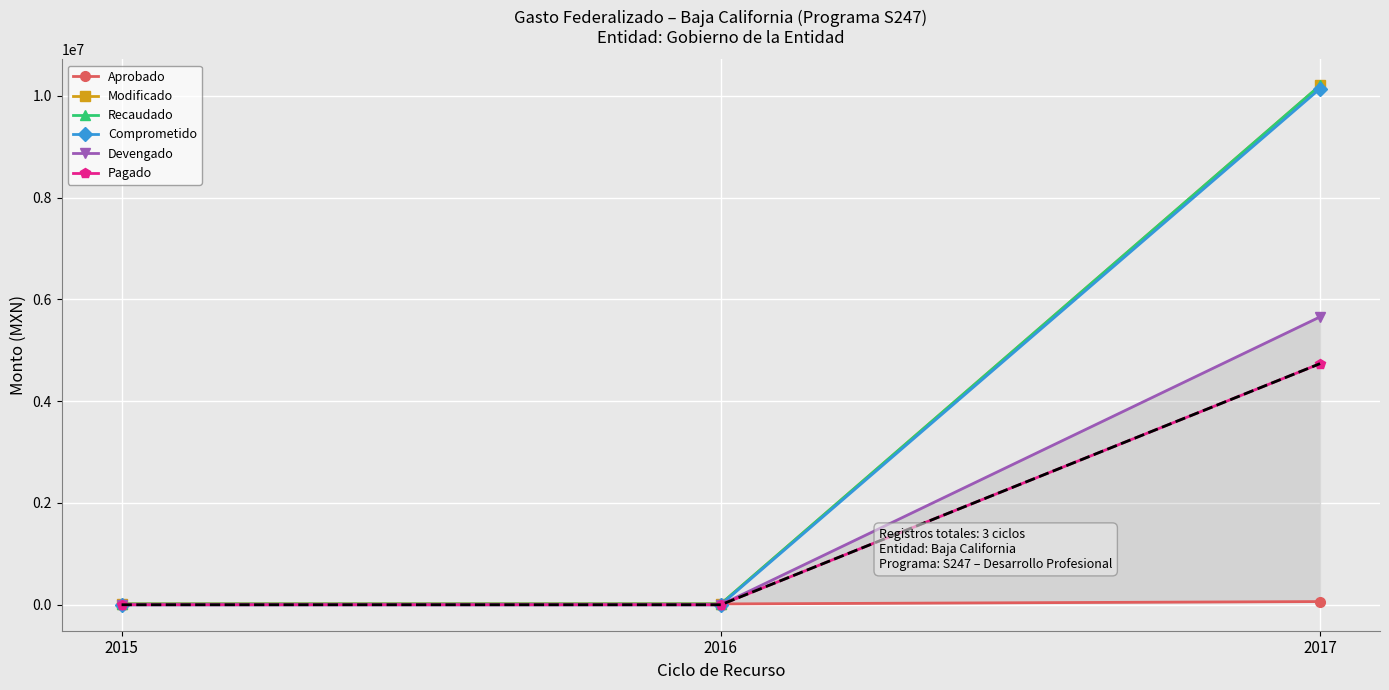

How many categories are shown in the chart?

3